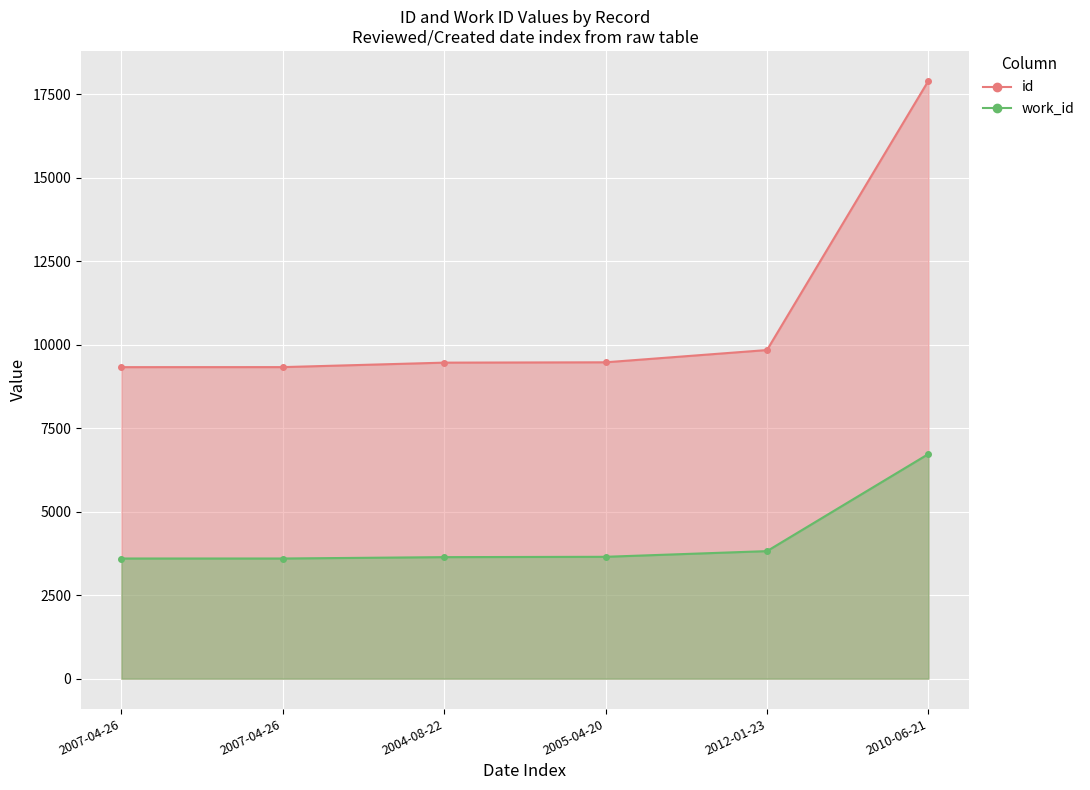

Reading left to right, transcribe all the data shown in this chart.

id: 2007-04-26=9327	2007-04-26=9328	2004-08-22=9462	2005-04-20=9472	2012-01-23=9839	2010-06-21=17899
work_id: 2007-04-26=3598	2007-04-26=3598	2004-08-22=3639	2005-04-20=3649	2012-01-23=3819	2010-06-21=6726